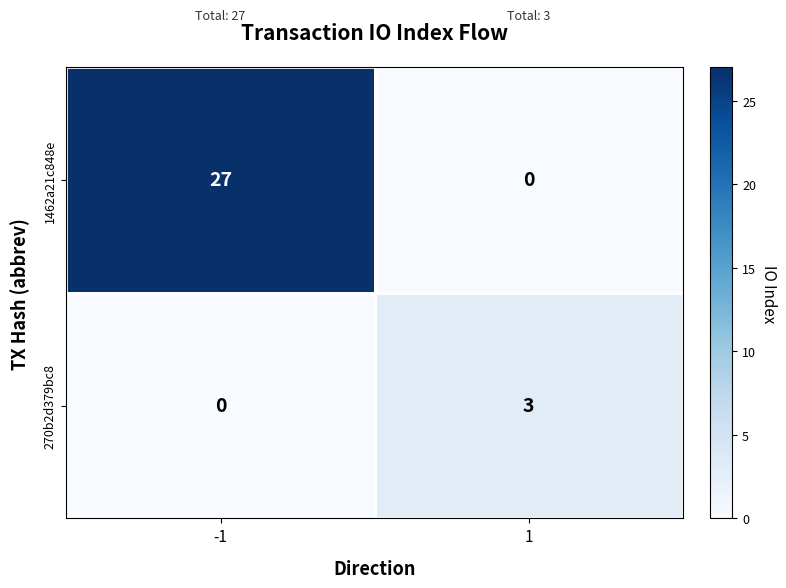

The 270b2d379bc8 series shows 0 at -1. True or false?

True